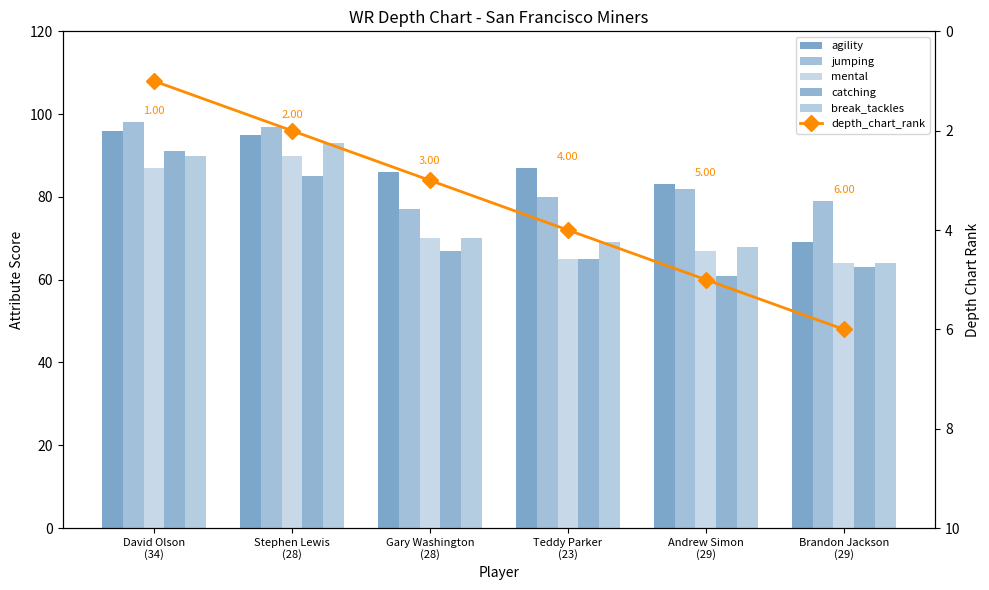

What is the sum of the jumping values at Teddy Parker
(23) and Andrew Simon
(29)?

162